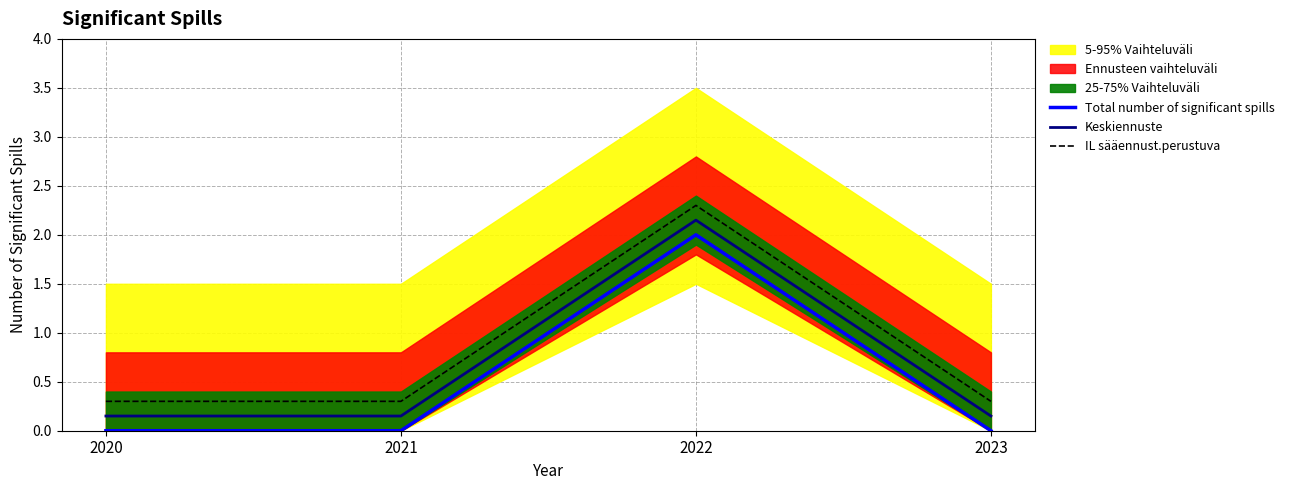

Which category has the lowest value across all series?

2020